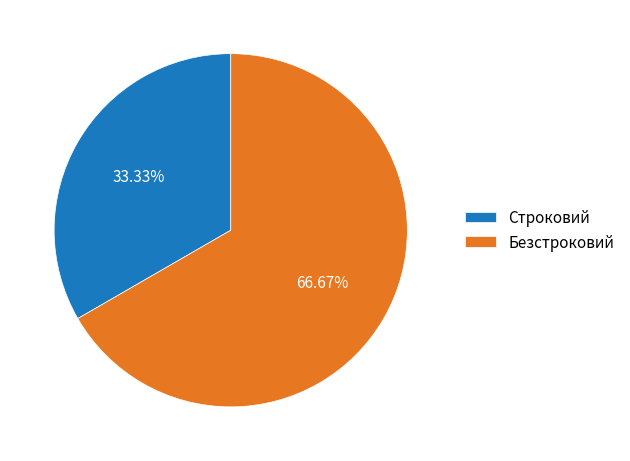

What percentage do Безстроковий and Строковий together represent?

100.0%